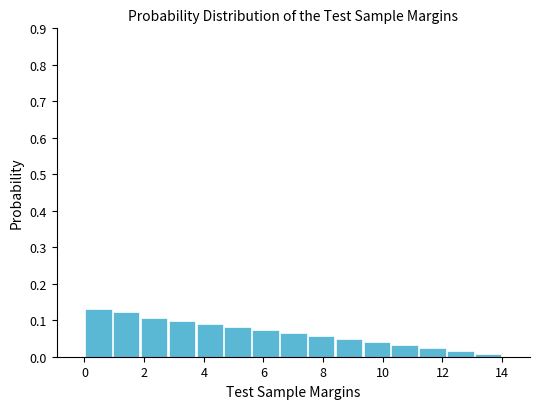

How tall is the bar that spans 9.4 to 10.2 on the x-axis? Neither the bar edges nor the heights are printed on the chart, so give them approximately, as read against the axes.

0.04